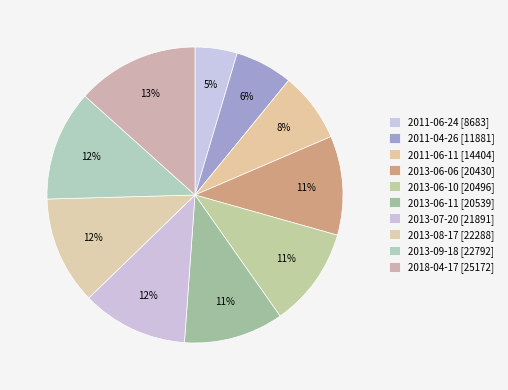

What is the ratio of the value at 2018-04-17 [25172] to the value at 2013-06-11 [20539]?

1.2